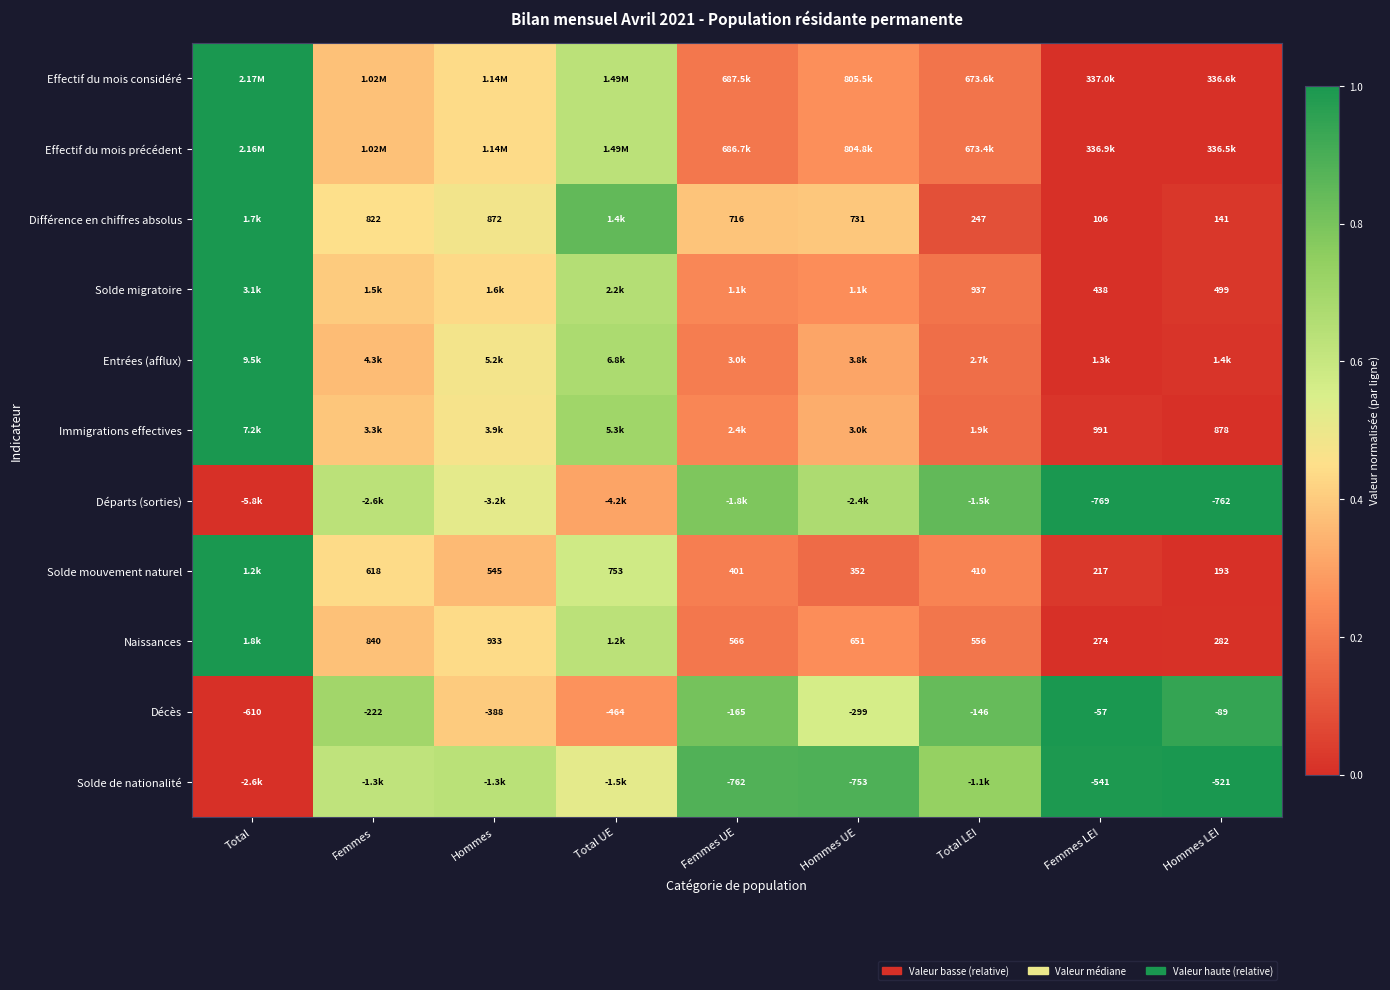

At which label is Décès closest to -333?

Hommes UE